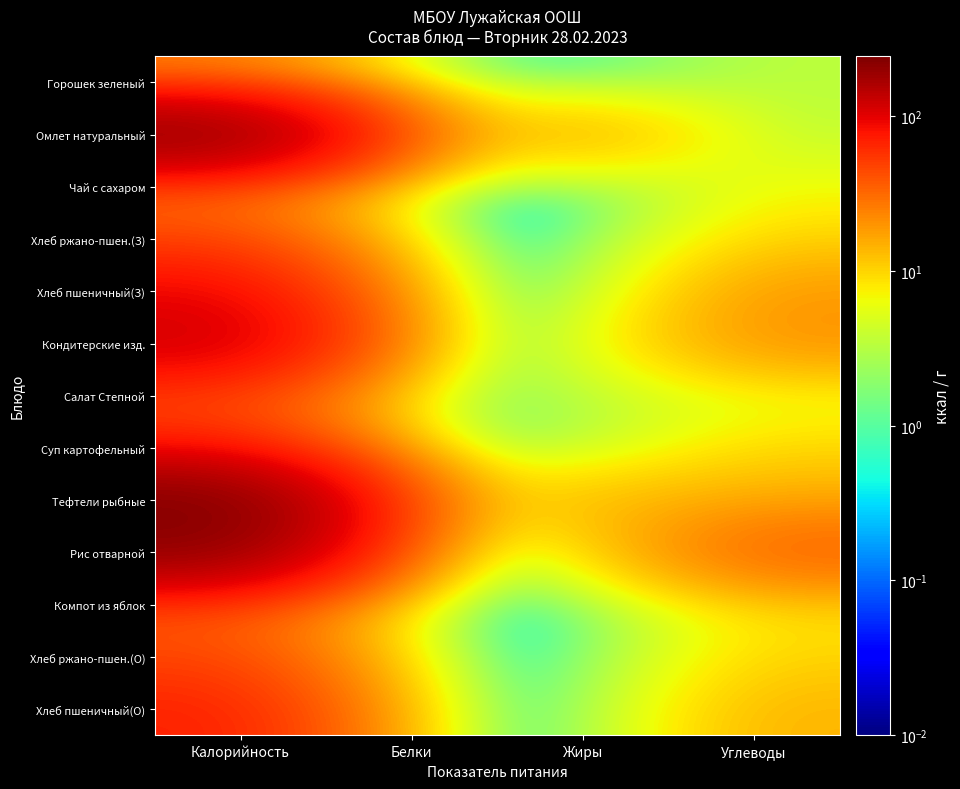

Between Углеводы and Жиры, which is larger?

Углеводы